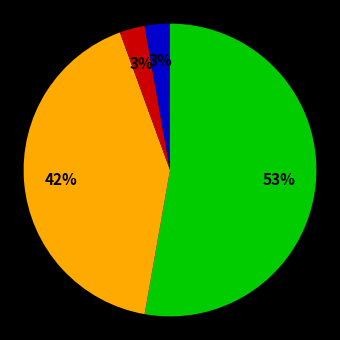

To the nearest percent, what is the difference between the largest and smallest slice percentages?

50%